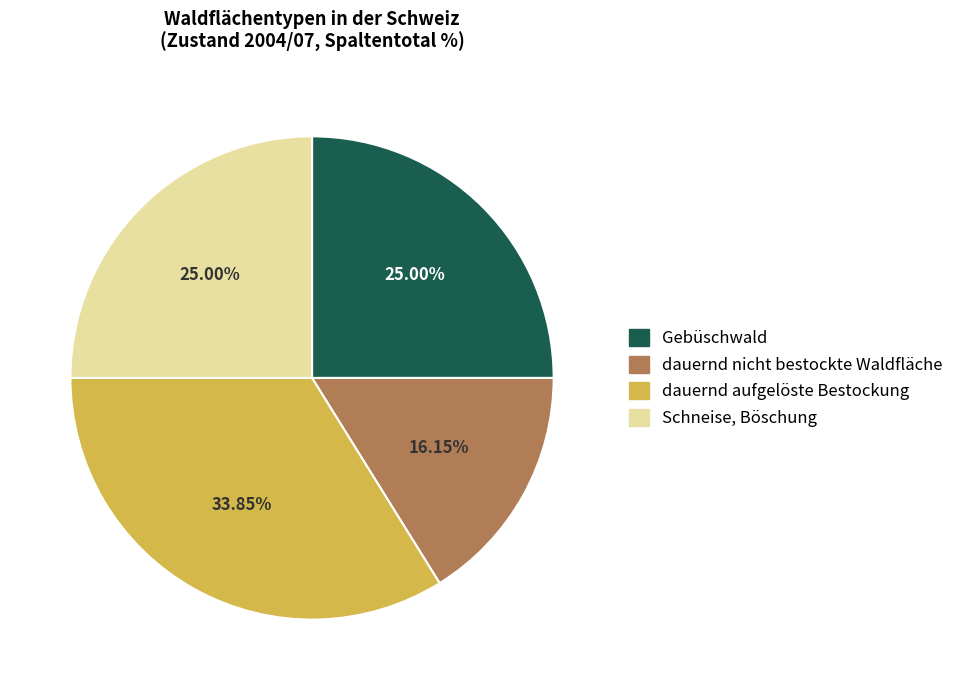

To the nearest percent, what portion does Gebüschwald represent?

25%